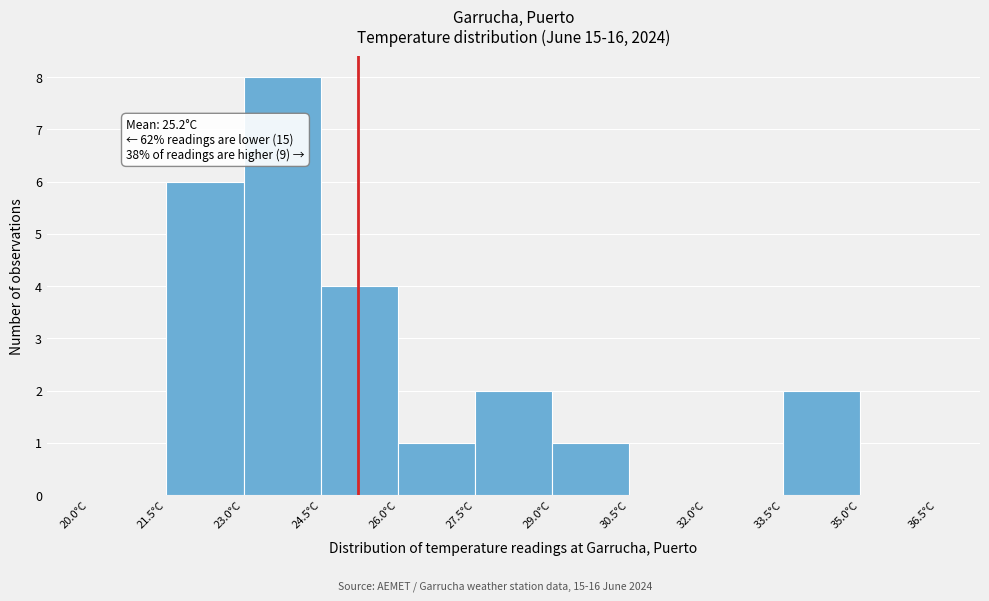

Over which range of the x-axis is the bar tallest?

23.0 to 24.5